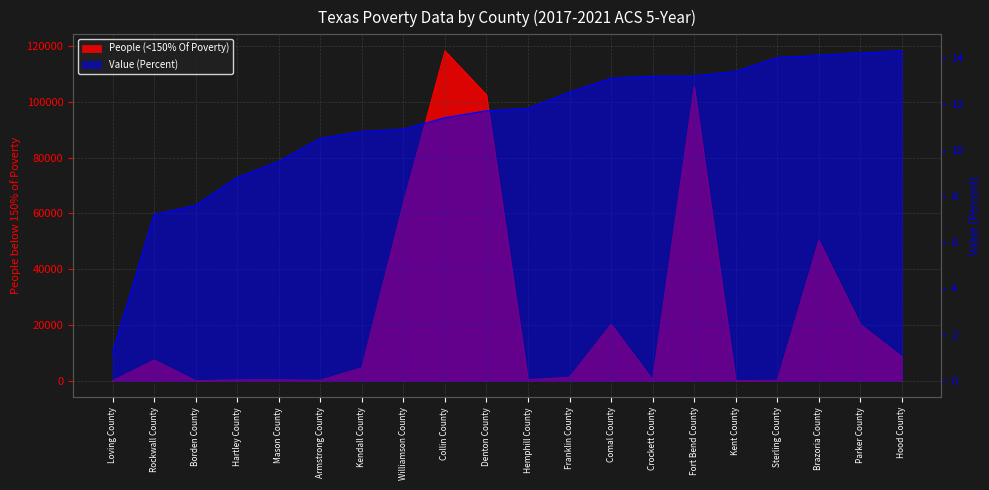

Where is People (<150% Of Poverty) nearest to the value 59163?

Williamson County